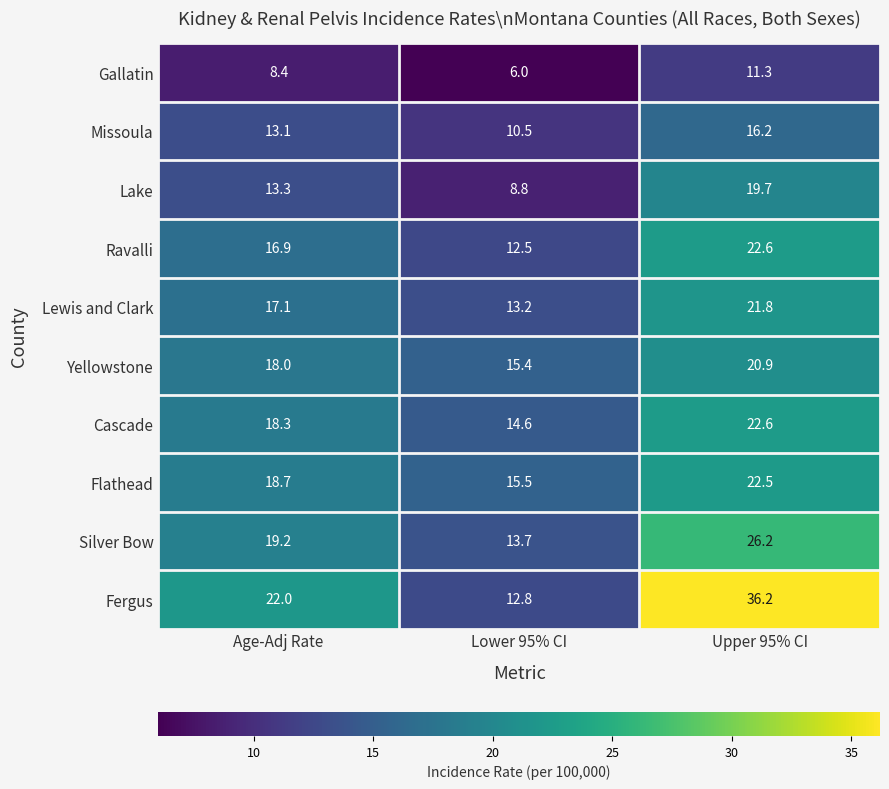

Rank the categories by Fergus value from lowest to highest.

Lower 95% CI, Age-Adj Rate, Upper 95% CI